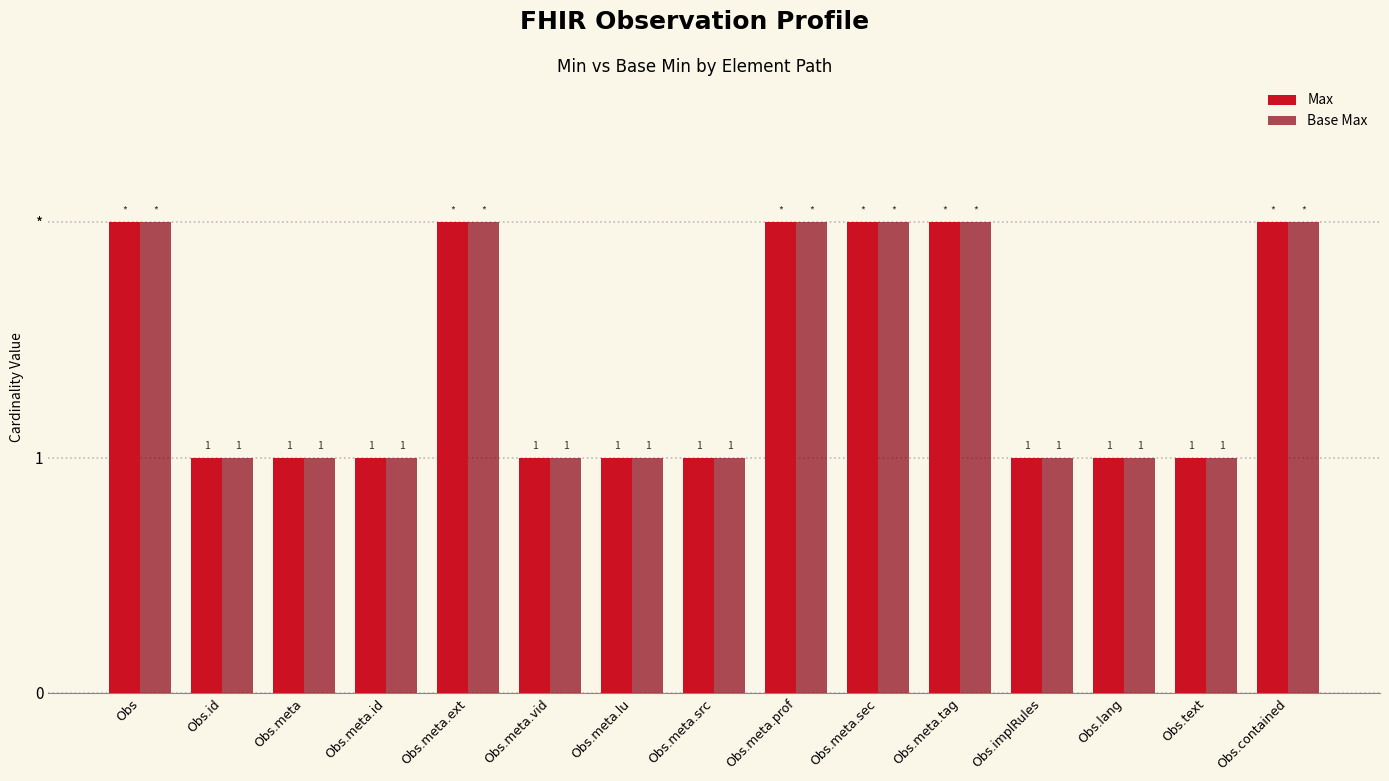

Rank the categories by Max value from lowest to highest.

Obs.id, Obs.meta, Obs.meta.id, Obs.meta.vid, Obs.meta.lu, Obs.meta.src, Obs.implRules, Obs.lang, Obs.text, Obs, Obs.meta.ext, Obs.meta.prof, Obs.meta.sec, Obs.meta.tag, Obs.contained